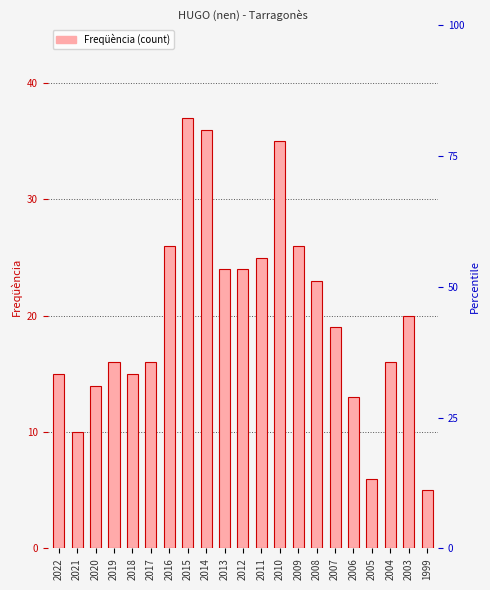

What is the smallest value displayed?

5